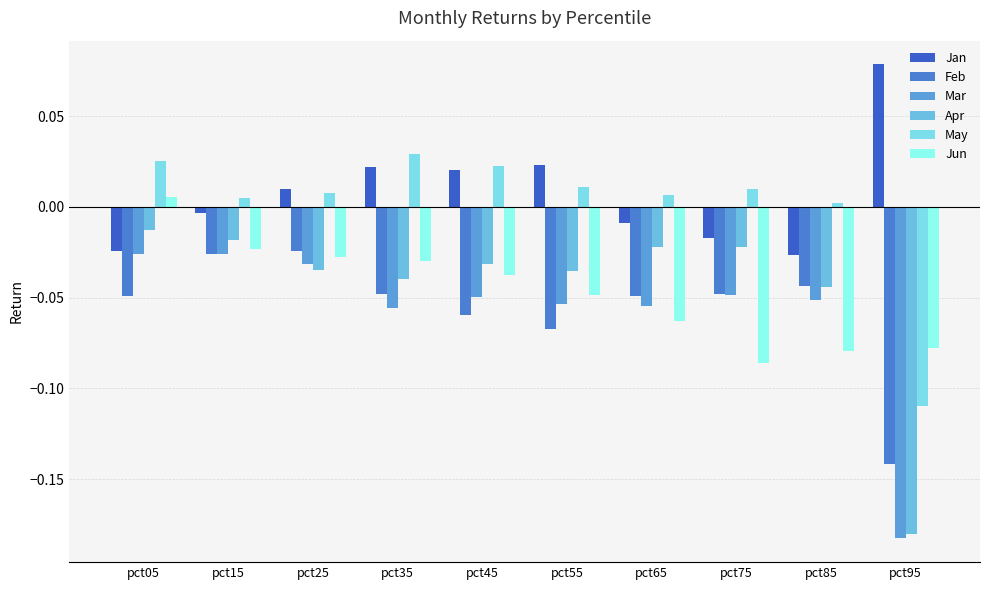

Count the number of categories in the chart.

10